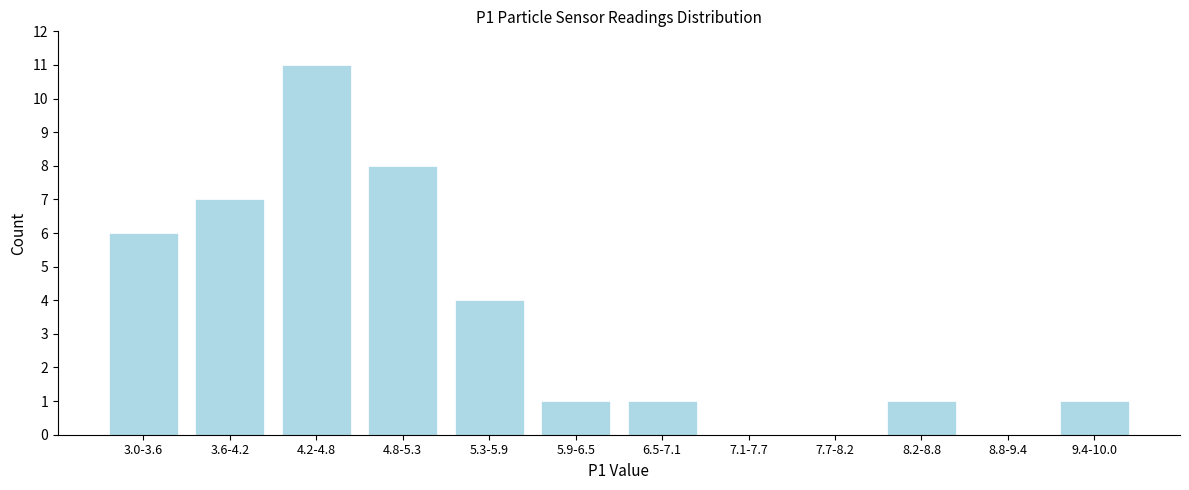

Reading left to right, list all the values displayed in this chart.

3.0-3.6=6	3.6-4.2=7	4.2-4.8=11	4.8-5.3=8	5.3-5.9=4	5.9-6.5=1	6.5-7.1=1	7.1-7.7=0	7.7-8.2=0	8.2-8.8=1	8.8-9.4=0	9.4-10.0=1